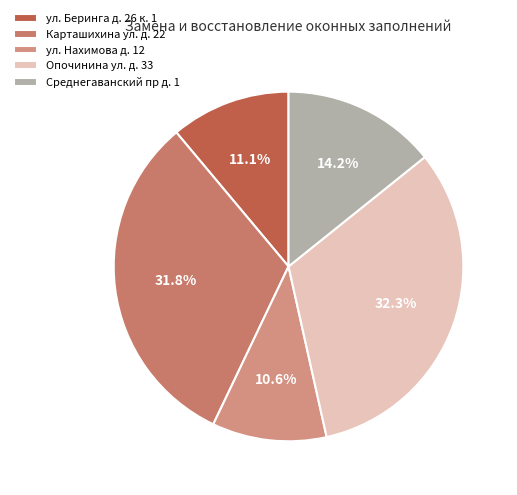

Is it true that Среднегаванский пр д. 1 is 14% of the pie?

True